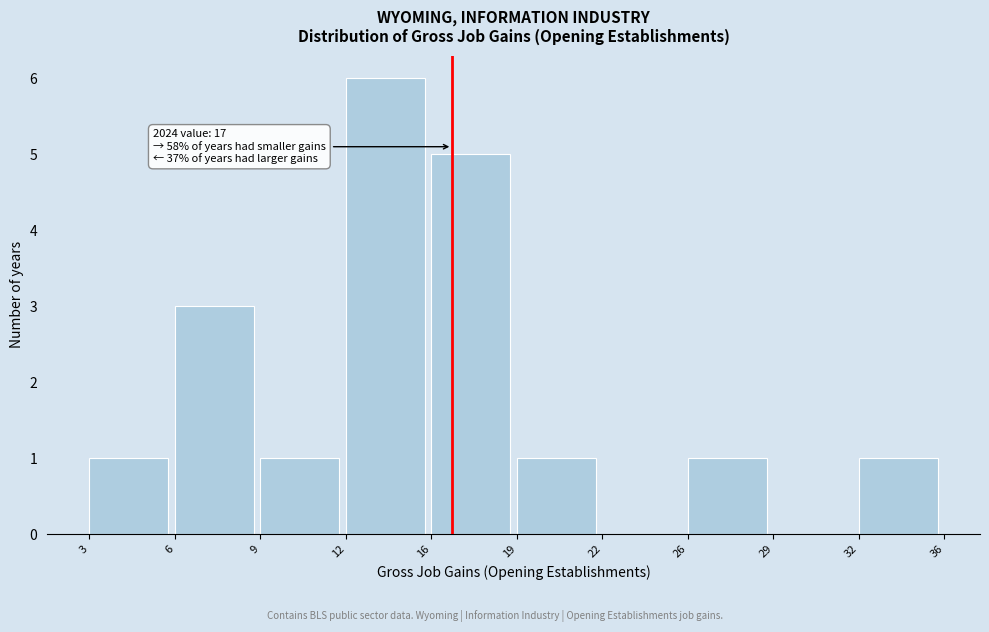

Reading left to right, list all the values displayed in this chart.

3=1	6=3	9=1	12=6	16=5	19=1	22=0	26=1	29=0	32=1